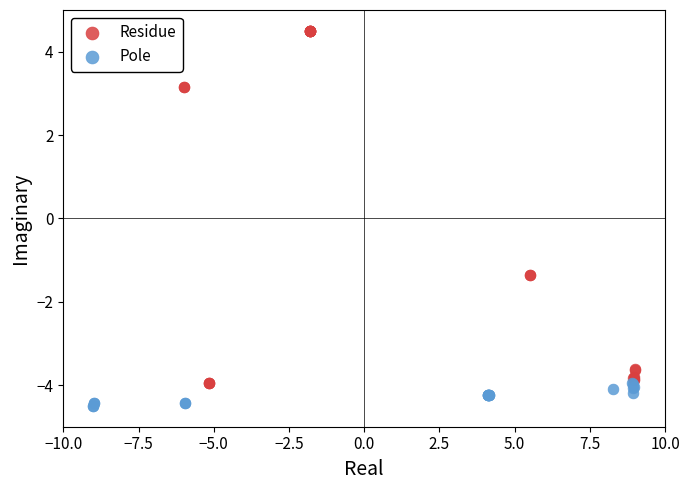

Which series reaches the maximum Y coordinate?

Residue